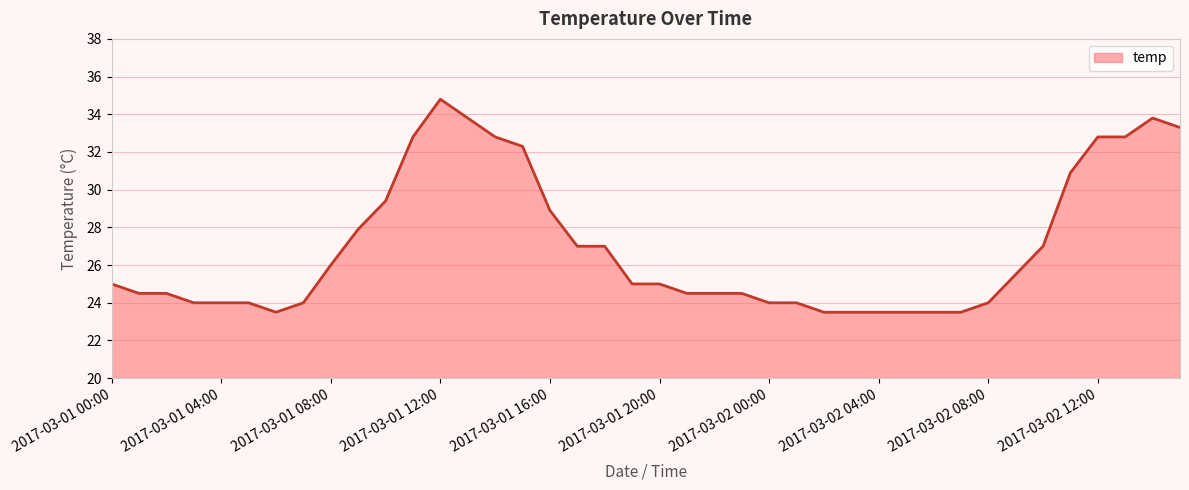

What is the difference between the maximum and minimum values?

11.3